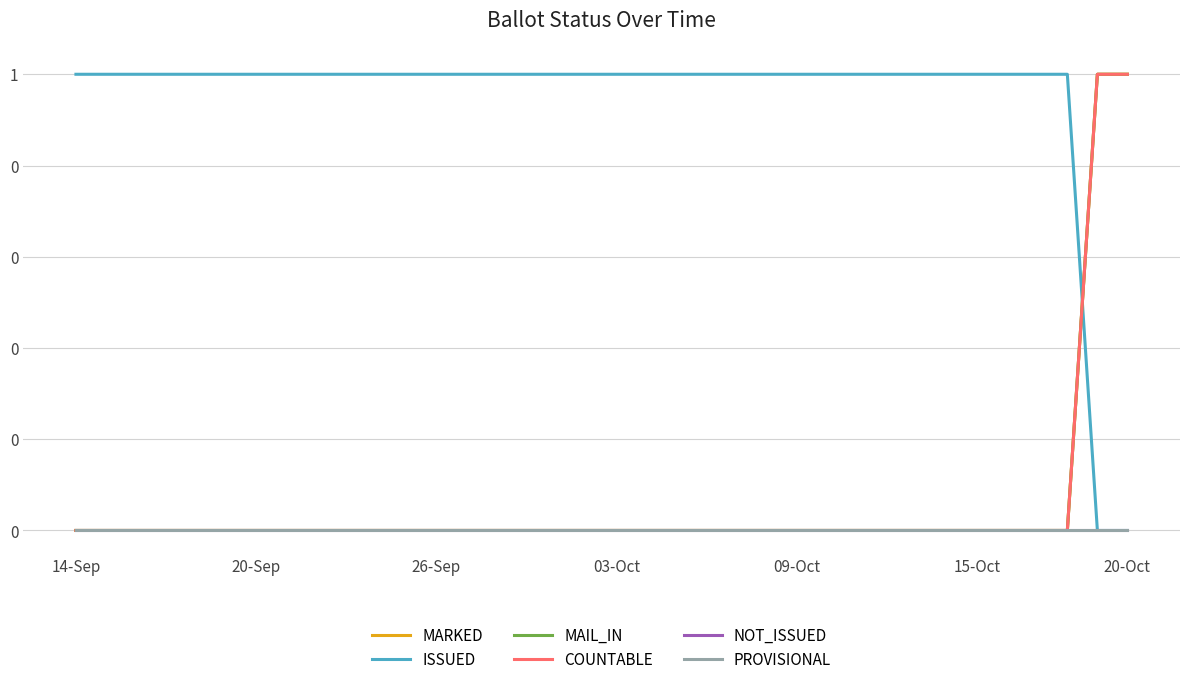

Is this an area chart (filled region under the line)?

No